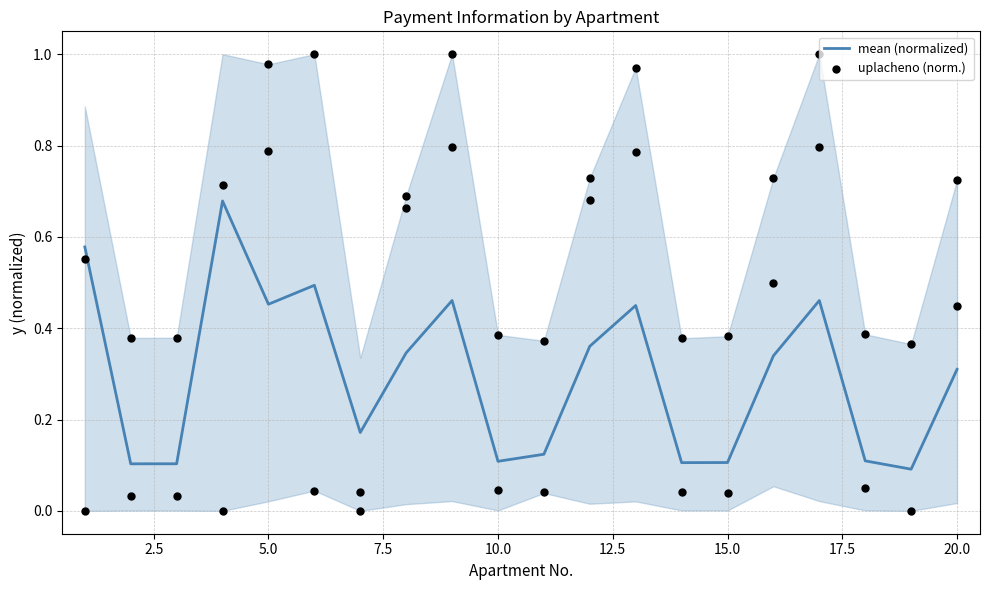

The value of mean (normalized) at 10.0 is 0.1. True or false?

True